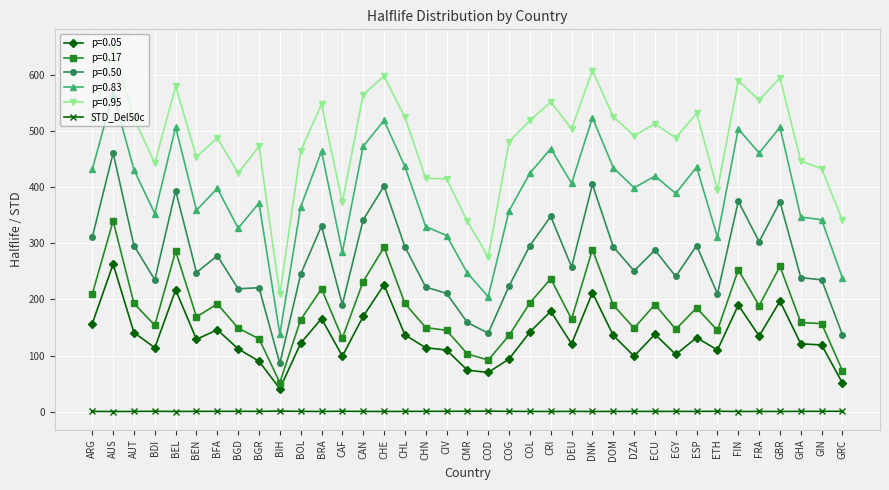

What is the label of the 21st point from the left?

COG